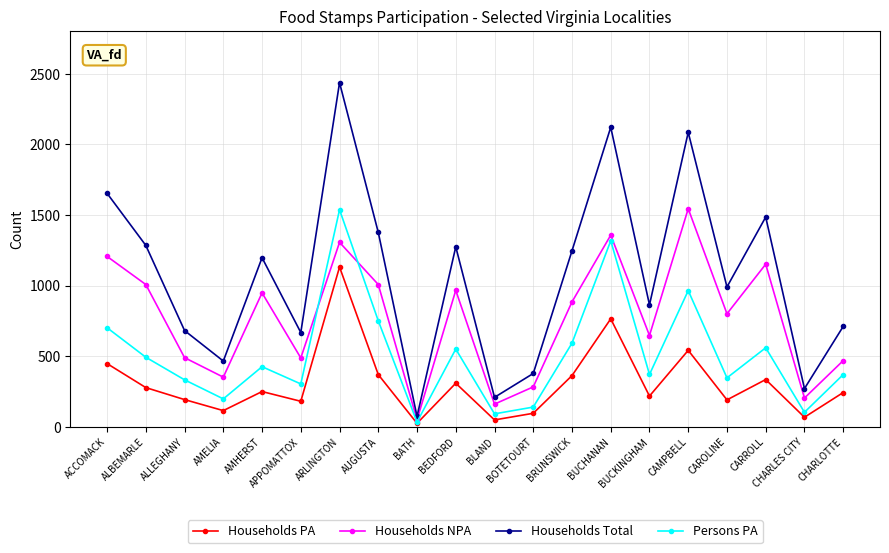

What is the sum of the Households Total values at BRUNSWICK and AMHERST?

2443